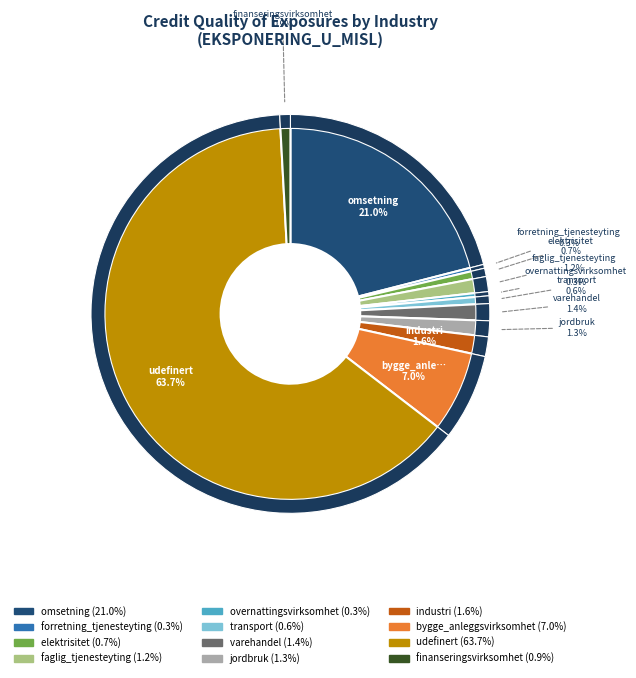

How many slices are in this pie chart?

12